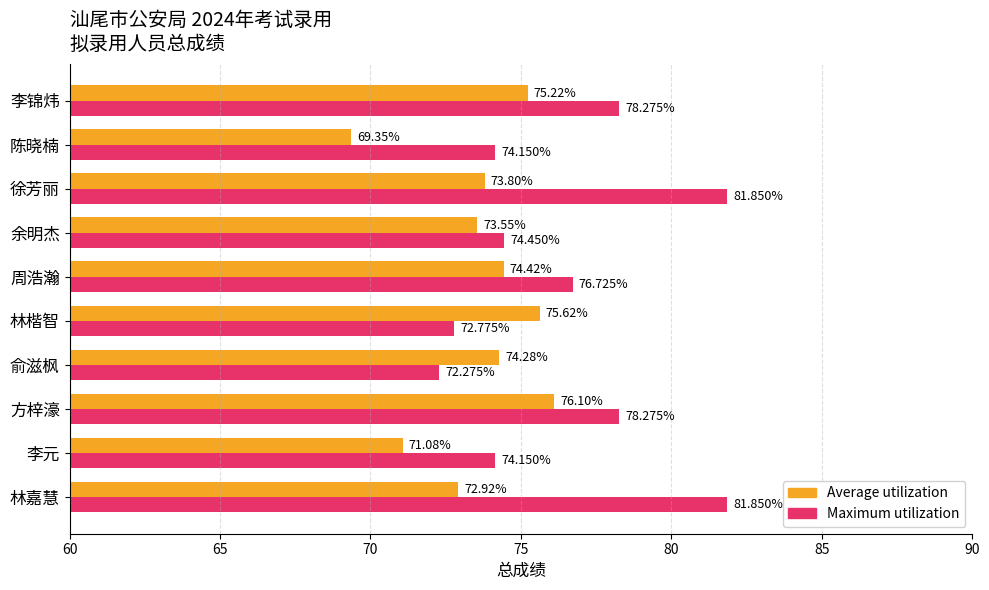

At which label does Maximum utilization reach its minimum?

俞滋枫